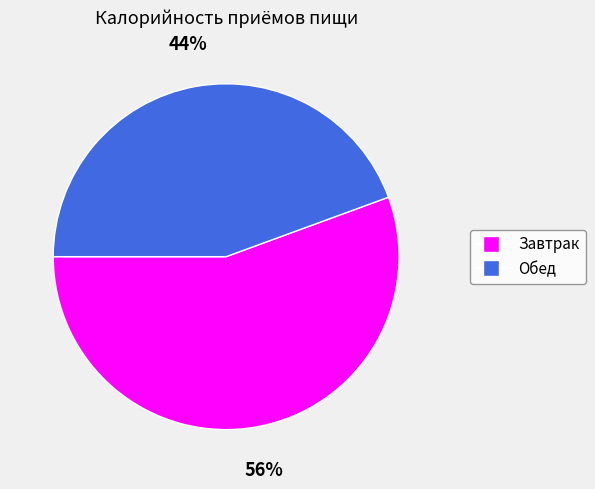

What is the largest slice in the pie chart?

Завтрак